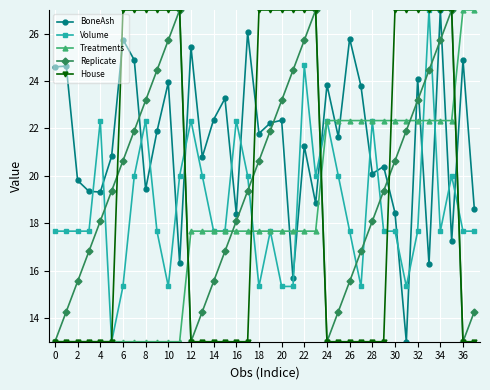

Does the chart display data point markers on the line(s)?

Yes